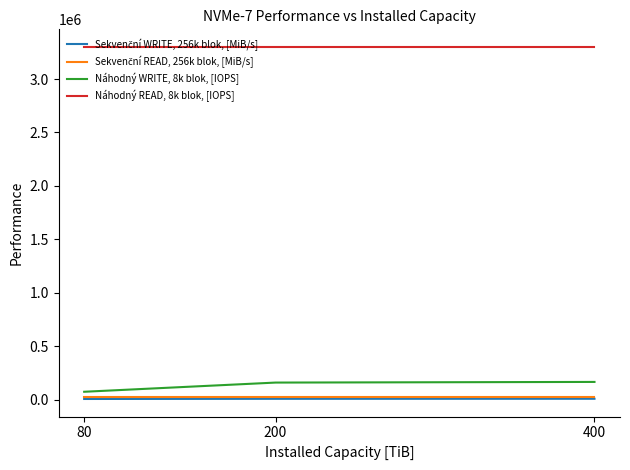

What is the greatest value displayed?

3300000